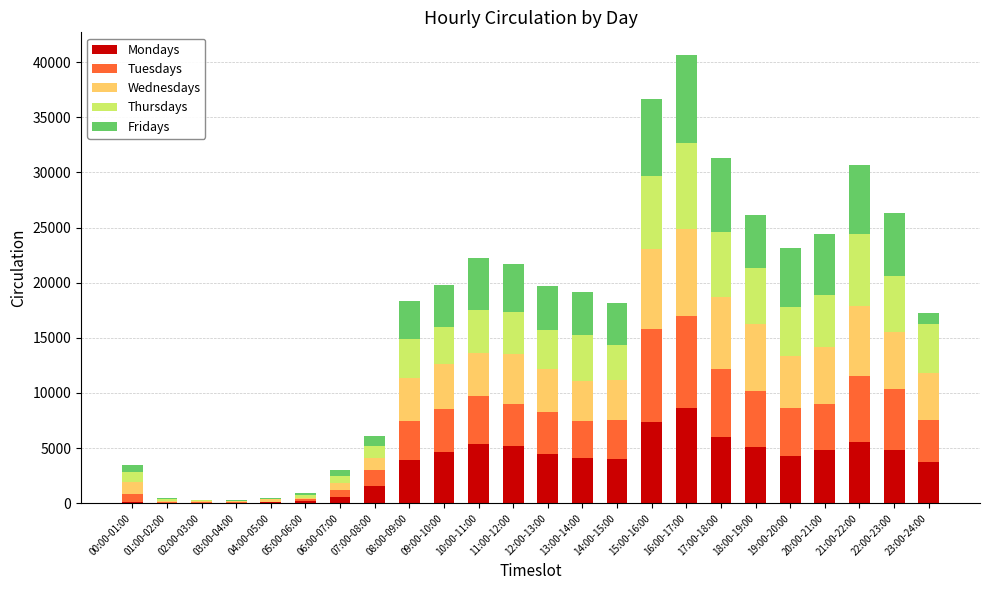

At which label does Mondays reach its peak?

16:00-17:00